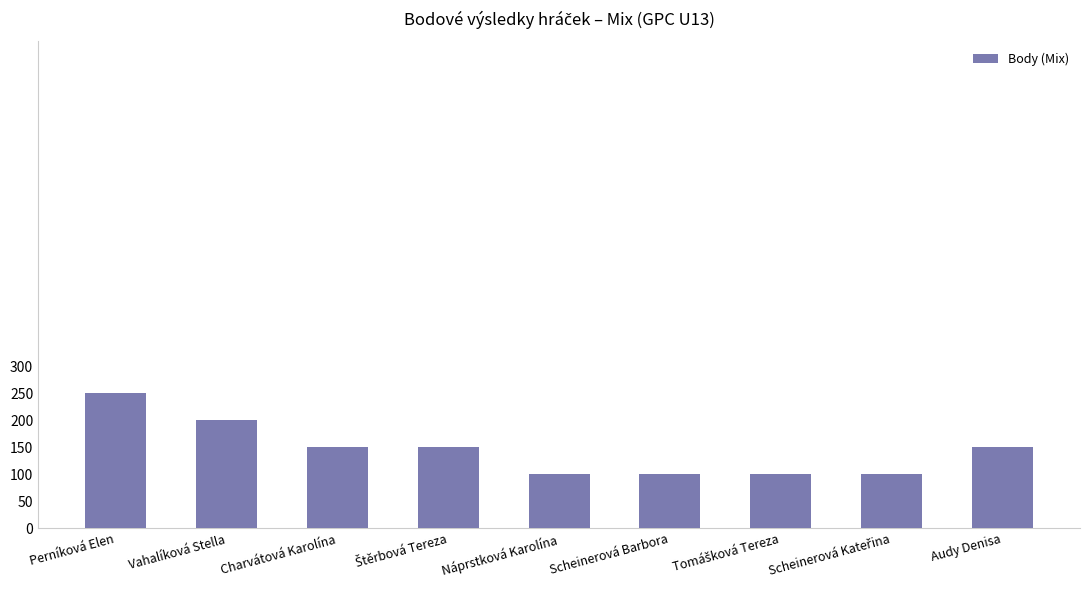

What is the value of the 2nd bar from the left?

200